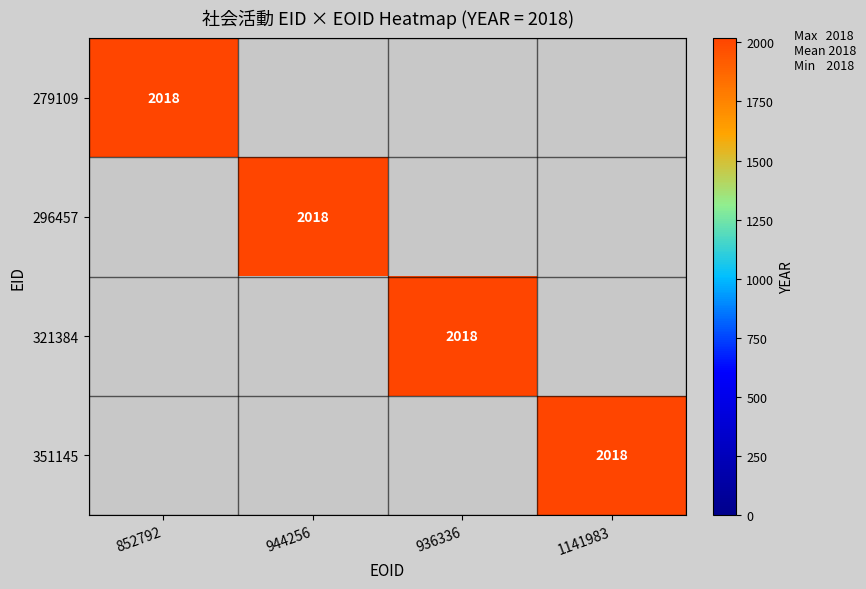

Is it true that 279109 equals 3524 at 852792?

False